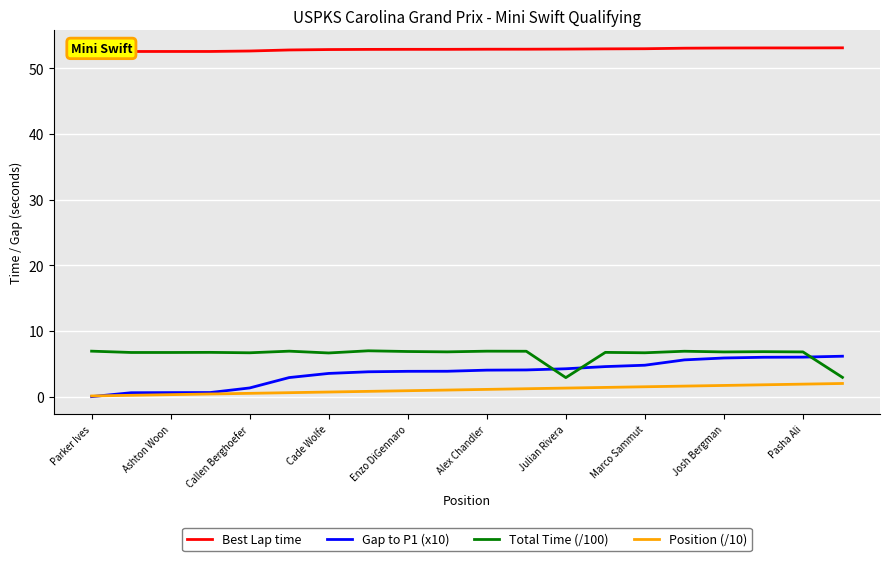

True or false: Total Time (/100) and Gap to P1 (x10) intersect in this chart.

True